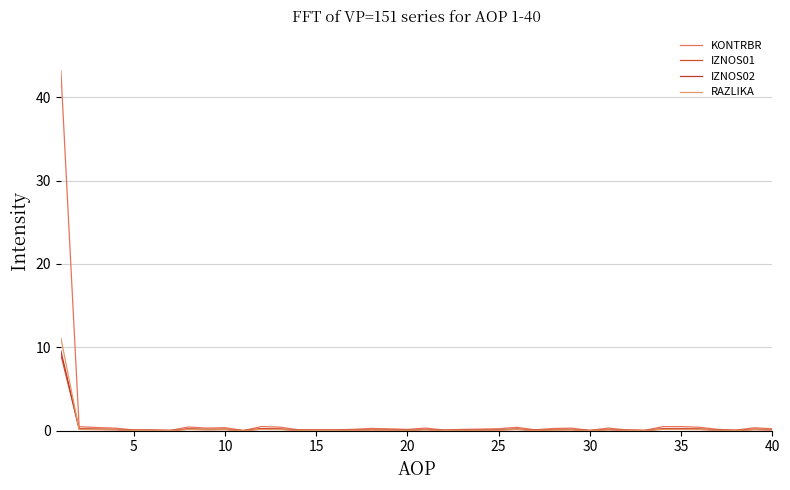

What are all the series names shown in the legend?

KONTRBR, IZNOS01, IZNOS02, RAZLIKA